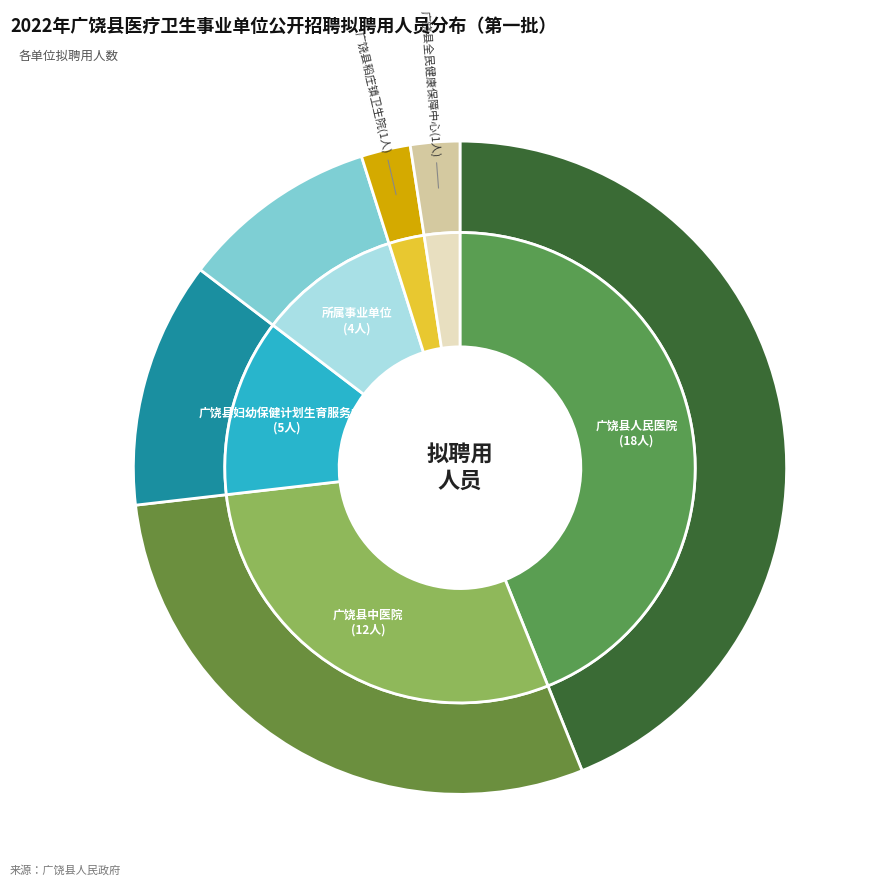

Does any single category account for the majority?

No